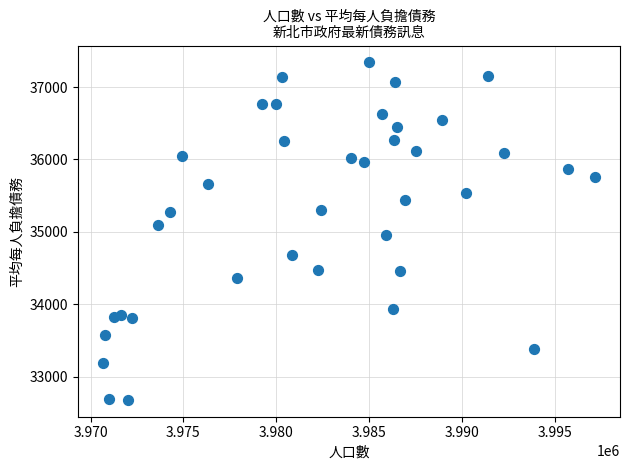

What is the range of X values (max minus min)?

26545.0